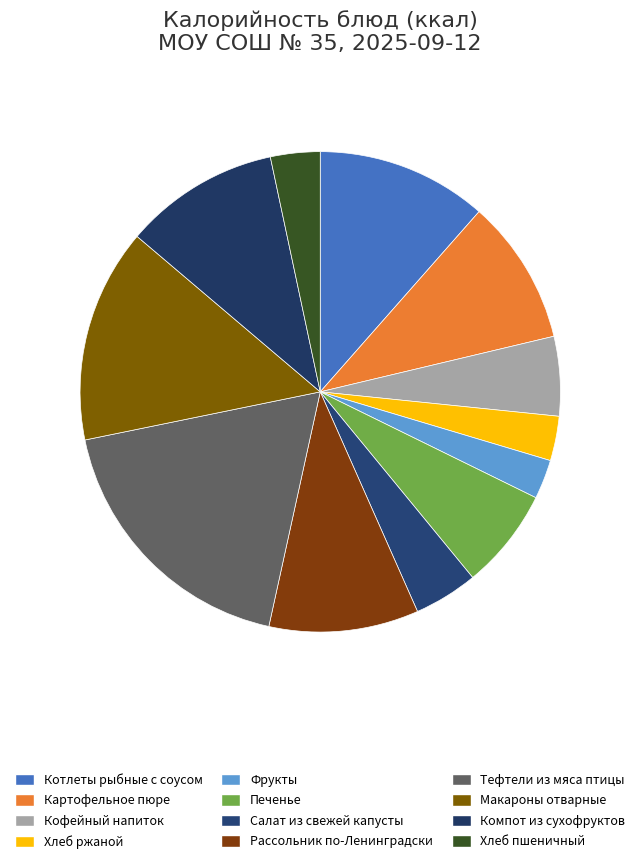

What is the ratio of the value at Салат из свежей капусты to the value at Картофельное пюре?

0.4